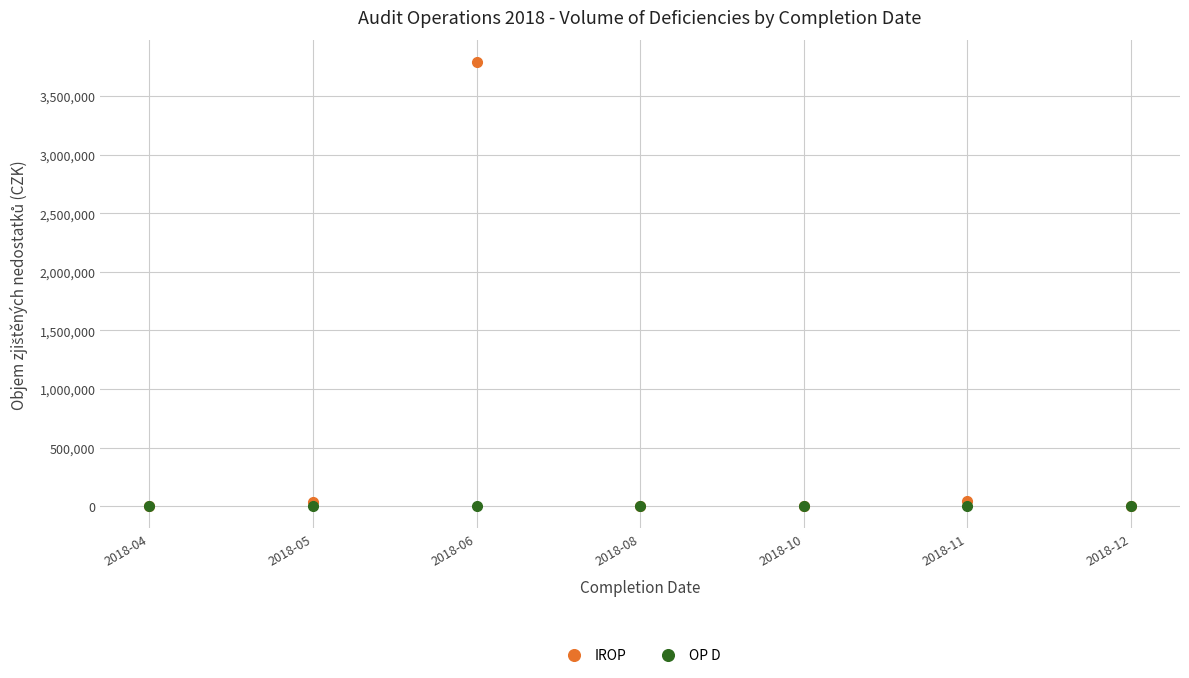

Is this an area chart (filled region under the line)?

No